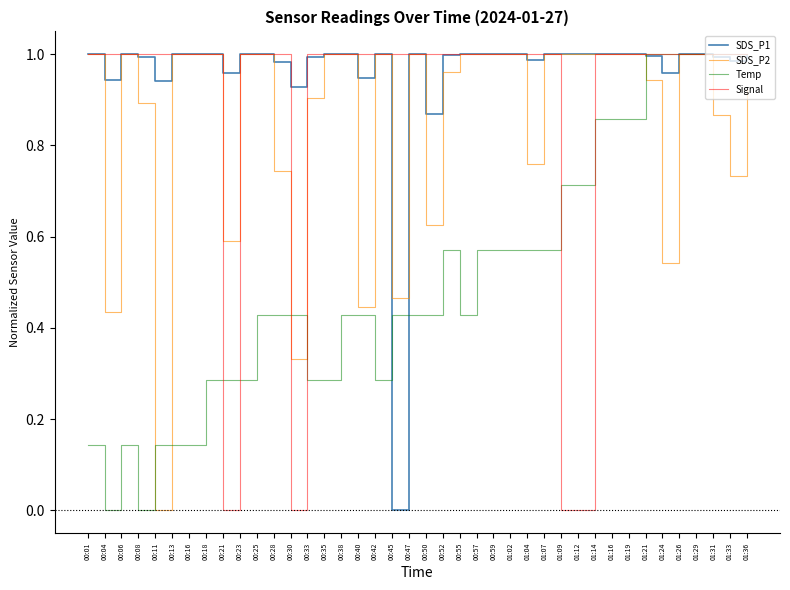

Is it true that Temp equals 0.1 at 00:23?

False